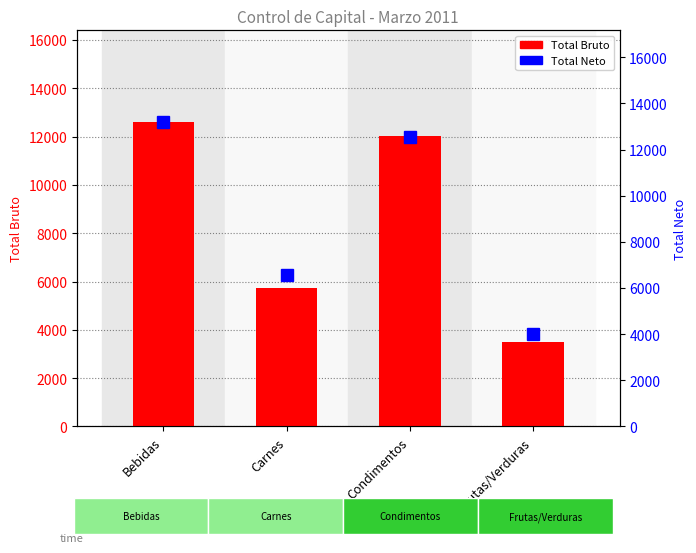

Count the number of categories in the chart.

4